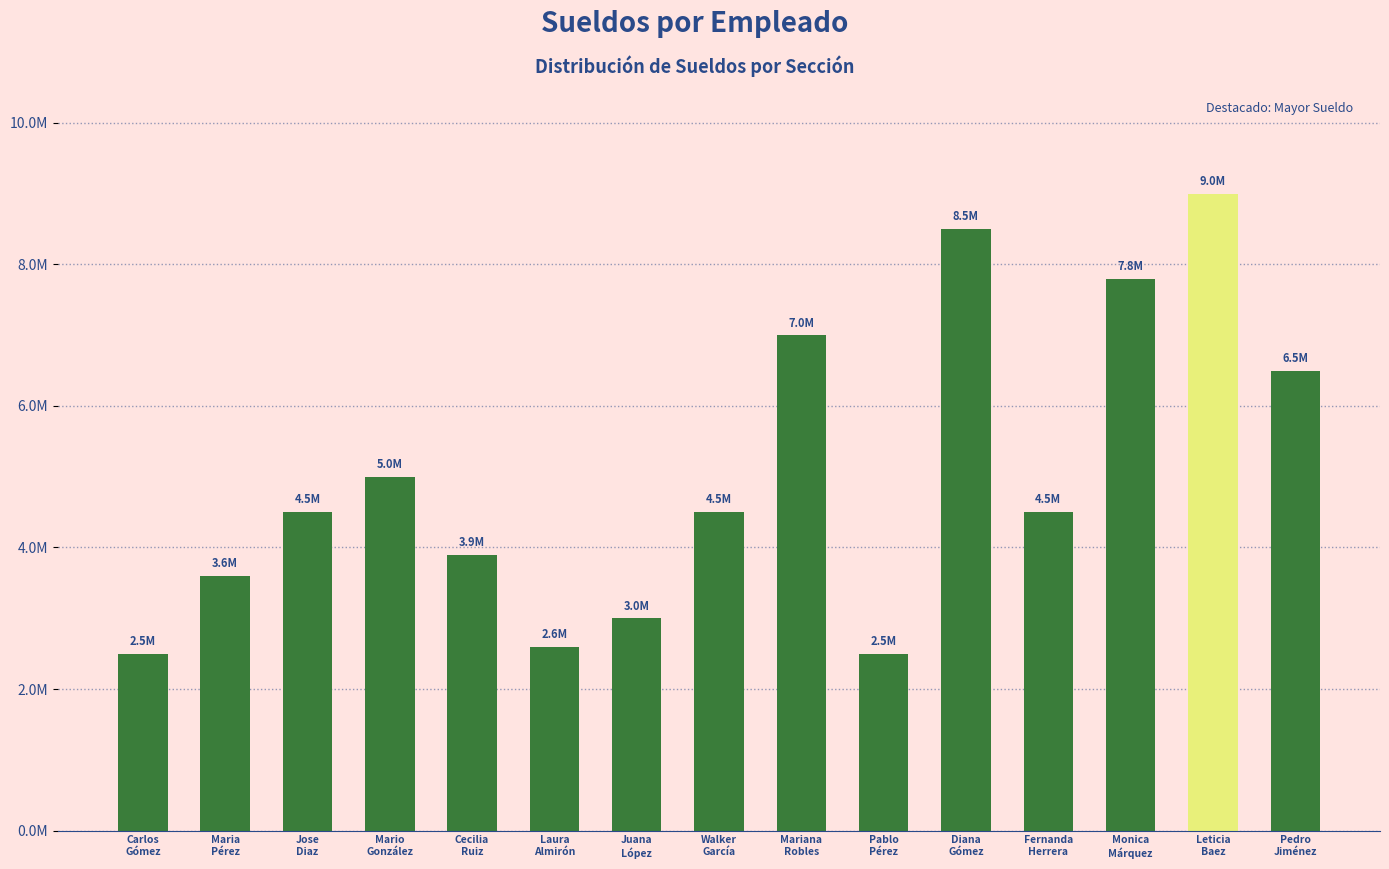

List the labels in order of value, smallest first.

Carlos
Gómez, Pablo
Pérez, Laura
Almirón, Juana
López, Maria
Pérez, Cecilia
Ruiz, Jose
Diaz, Walker
García, Fernanda
Herrera, Mario
González, Pedro
Jiménez, Mariana
Robles, Monica
Márquez, Diana
Gómez, Leticia
Baez